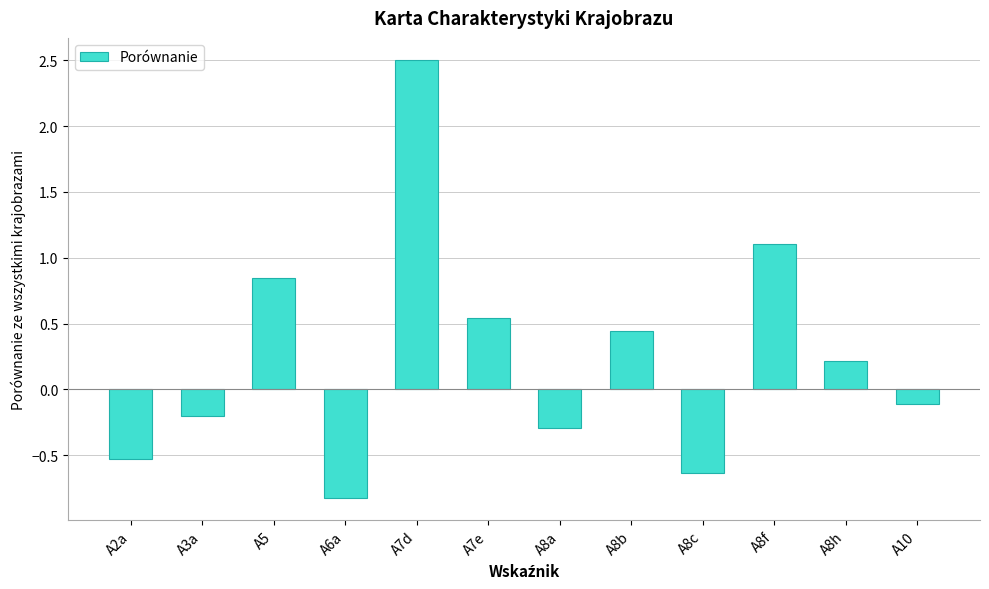

What is the label of the 5th bar from the left?

A7d